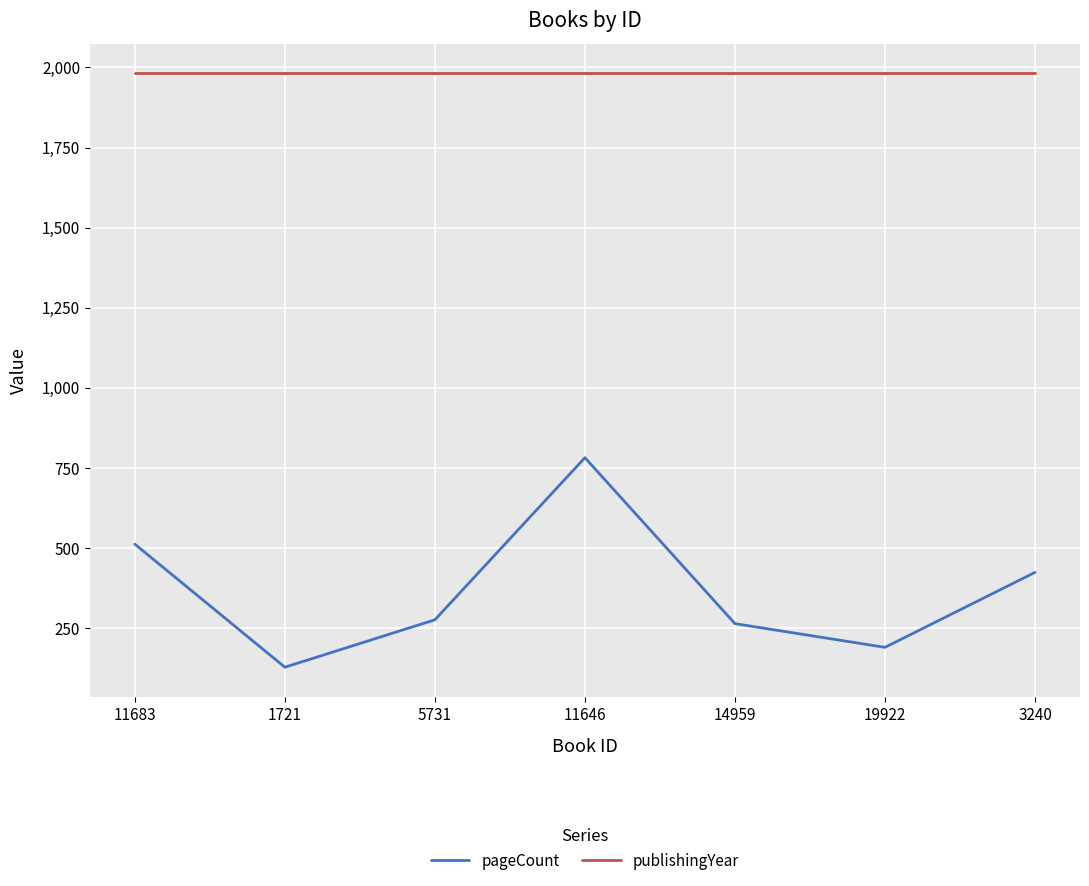

What is the maximum value shown in the chart?

1982